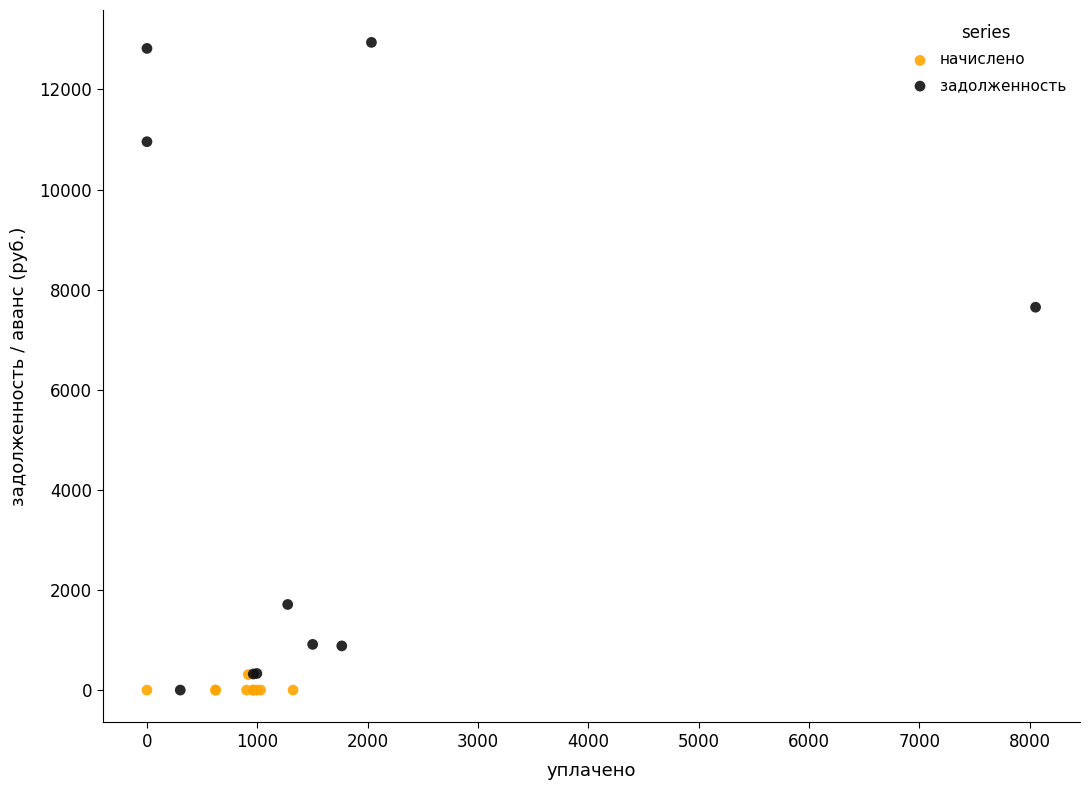

Which series has the largest Y range (max minus min)?

задолженность